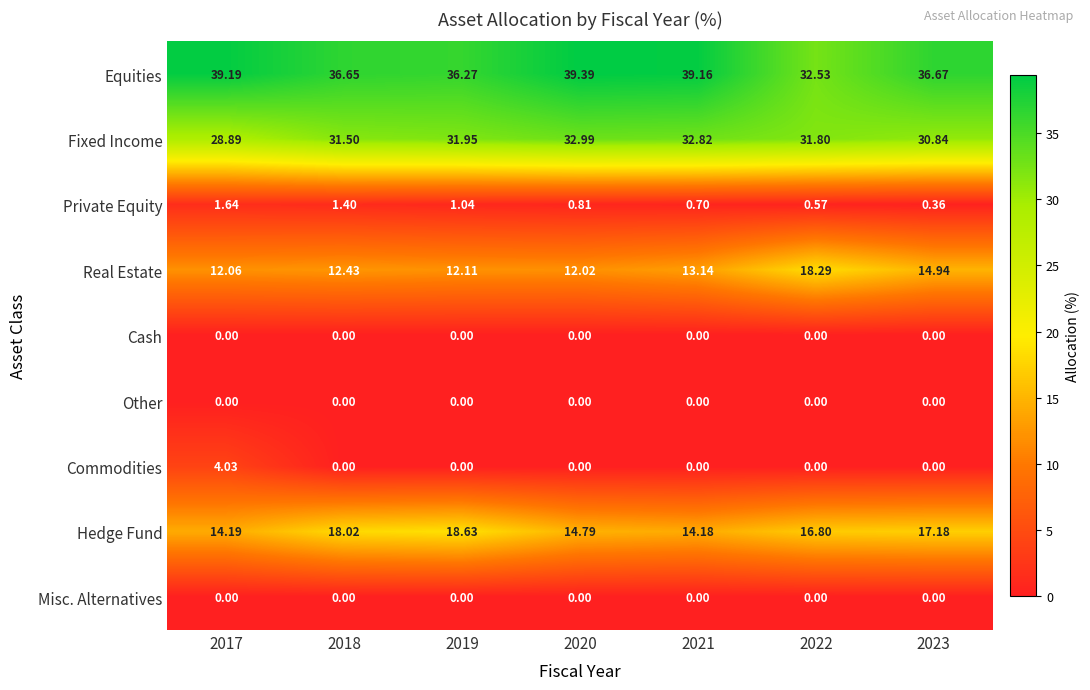

Which series changed the most between 2021 and 2022?

Equities